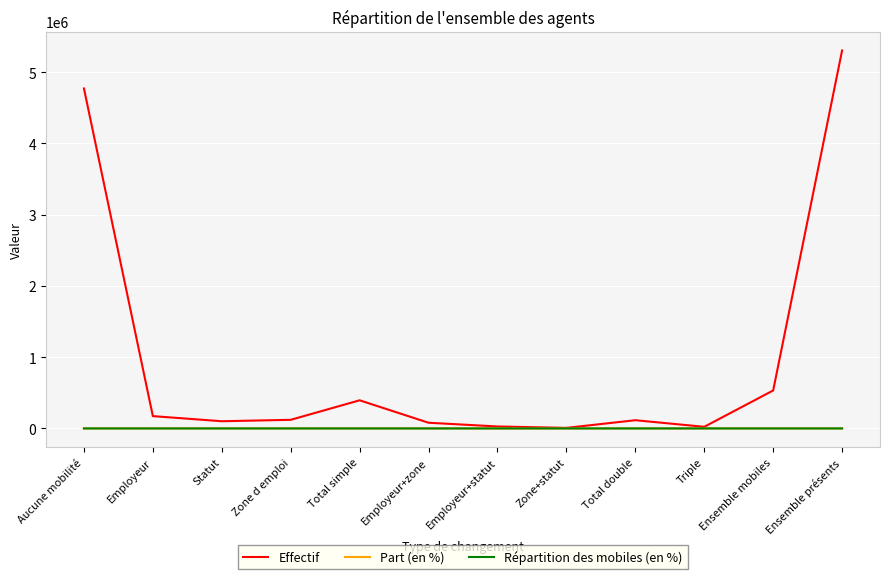

Which series has the widest spread of values?

Effectif